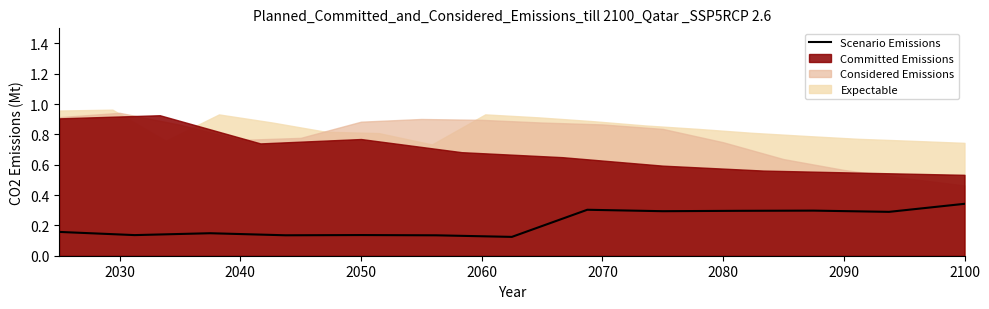

What is the value of the 10th point from the left?

0.3